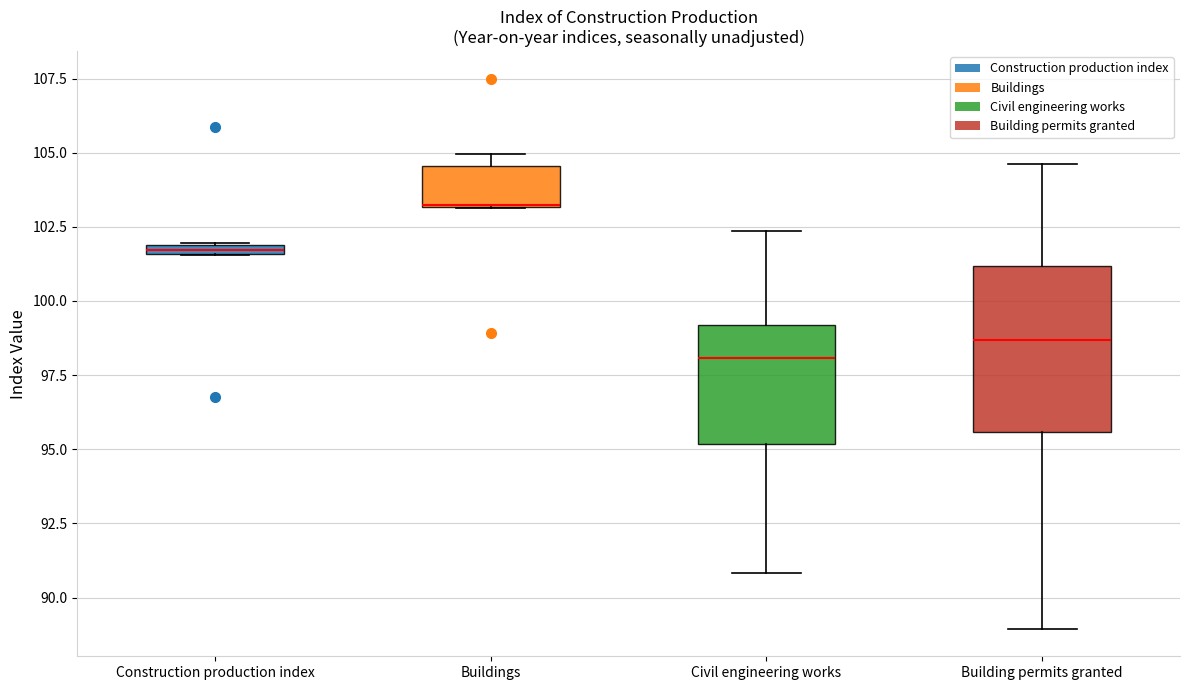

Where is the upper edge of the box for Building permits granted on the y-axis? The values are not printed on the chart, so give them approximately, as read against the axis.

101.0